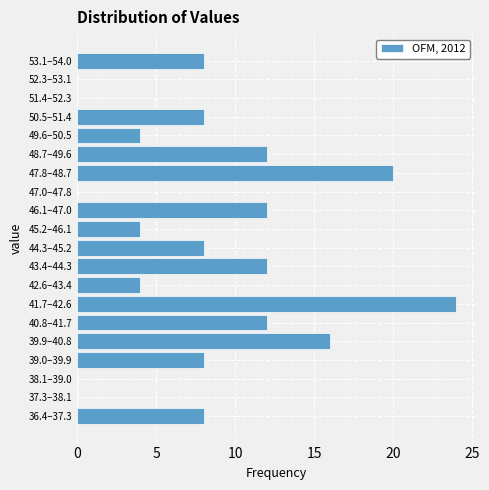

Reading top to bottom, extract all data points from this chart.

53.1–54.0=8	52.3–53.1=0	51.4–52.3=0	50.5–51.4=8	49.6–50.5=4	48.7–49.6=12	47.8–48.7=20	47.0–47.8=0	46.1–47.0=12	45.2–46.1=4	44.3–45.2=8	43.4–44.3=12	42.6–43.4=4	41.7–42.6=24	40.8–41.7=12	39.9–40.8=16	39.0–39.9=8	38.1–39.0=0	37.3–38.1=0	36.4–37.3=8